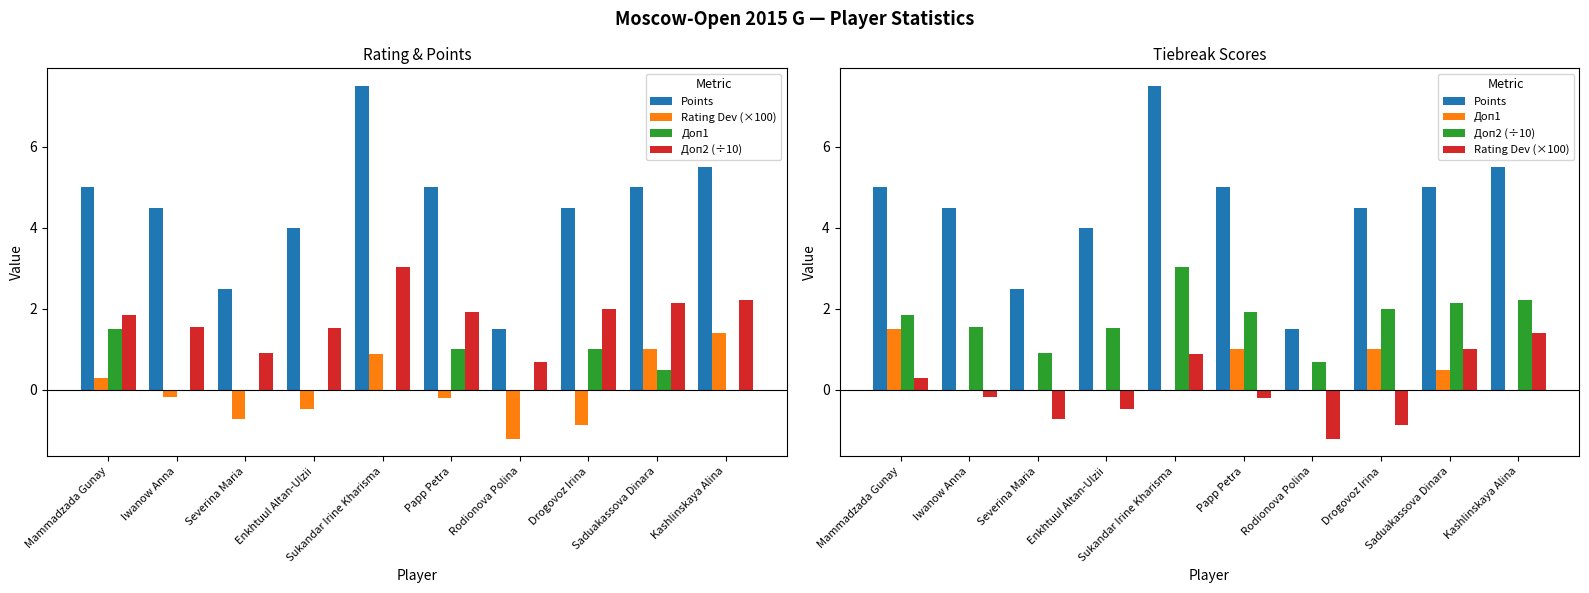

What is the difference between the maximum and minimum values in the Rating Dev (×100) series?

2.6